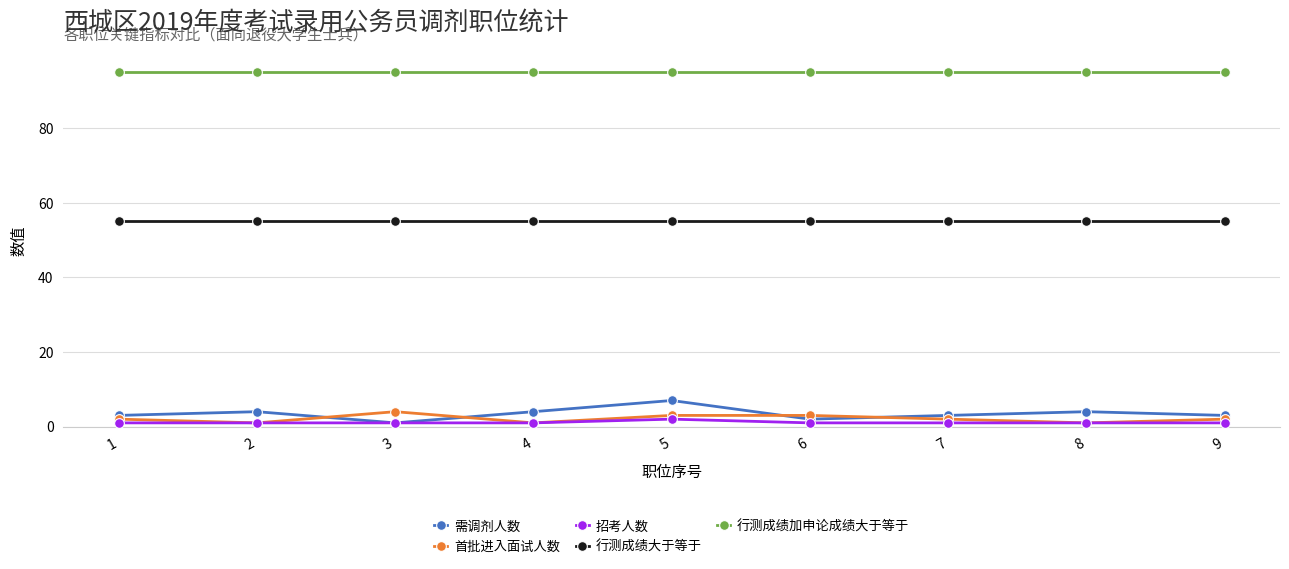

Reading left to right, list all the values displayed in this chart.

需调剂人数: 1=3	2=4	3=1	4=4	5=7	6=2	7=3	8=4	9=3
首批进入面试人数: 1=2	2=1	3=4	4=1	5=3	6=3	7=2	8=1	9=2
招考人数: 1=1	2=1	3=1	4=1	5=2	6=1	7=1	8=1	9=1
行测成绩大于等于: 1=55	2=55	3=55	4=55	5=55	6=55	7=55	8=55	9=55
行测成绩加申论成绩大于等于: 1=95	2=95	3=95	4=95	5=95	6=95	7=95	8=95	9=95